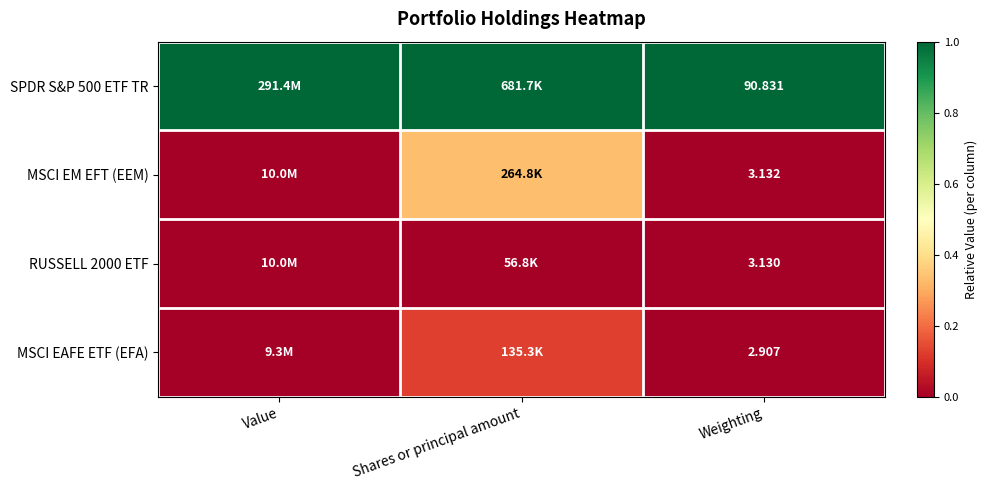

Which series has the largest total across all categories?

SPDR S&P 500 ETF TR